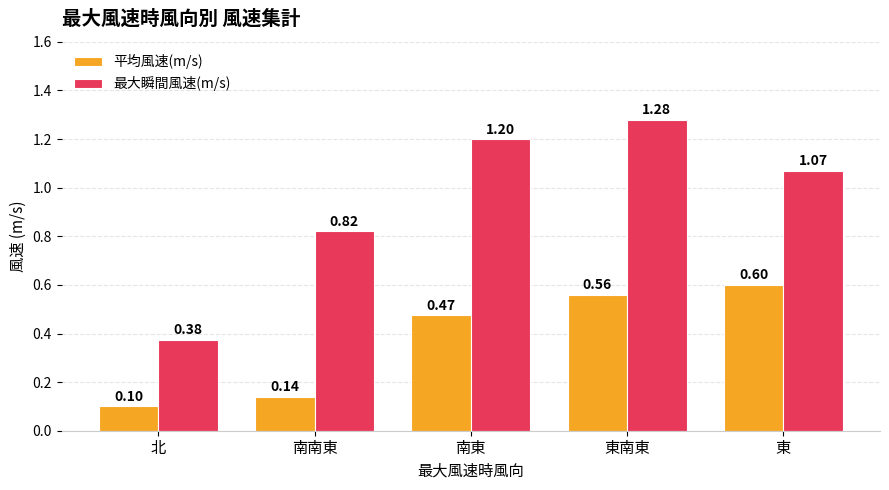

How many groups of bars are there?

5